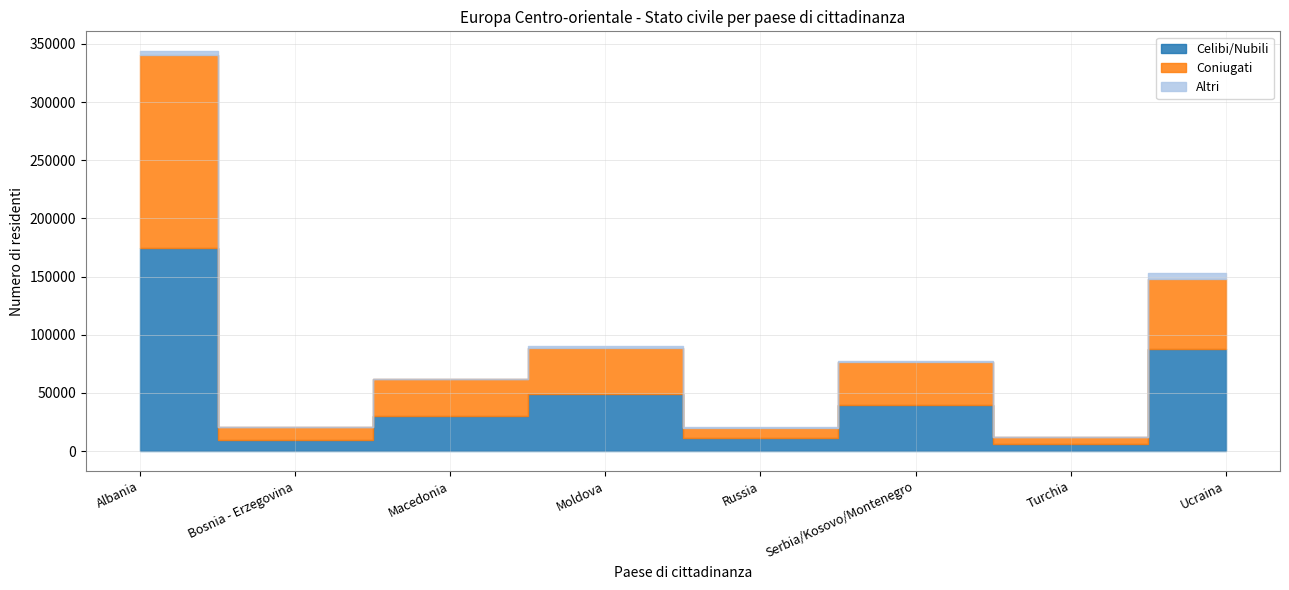

True or false: Altri and Celibi/Nubili cross at least once.

False